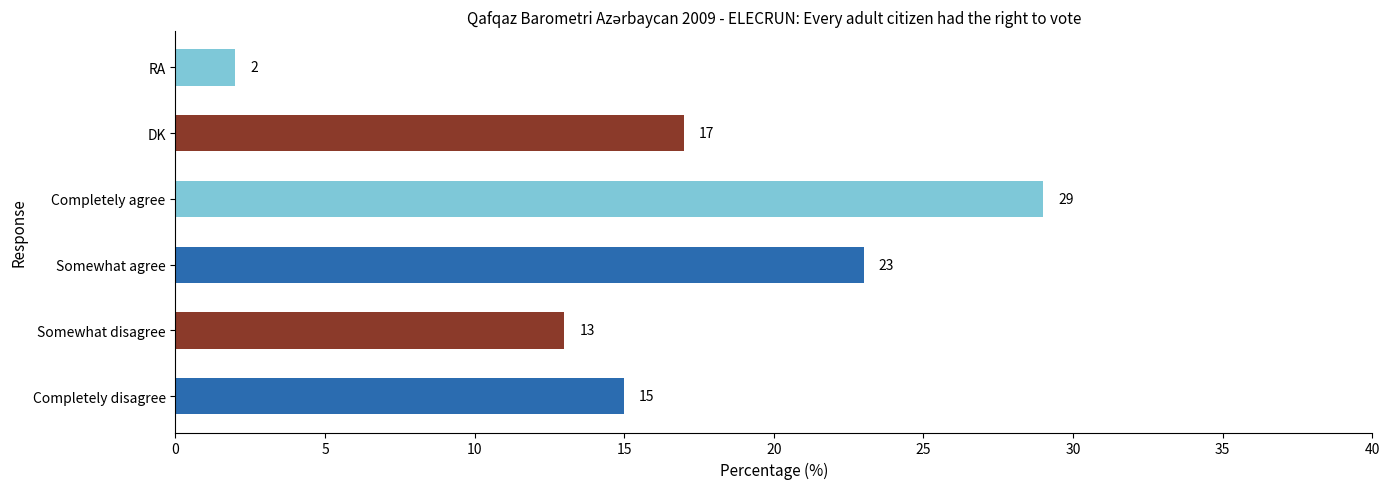

How many values are below 17?

3